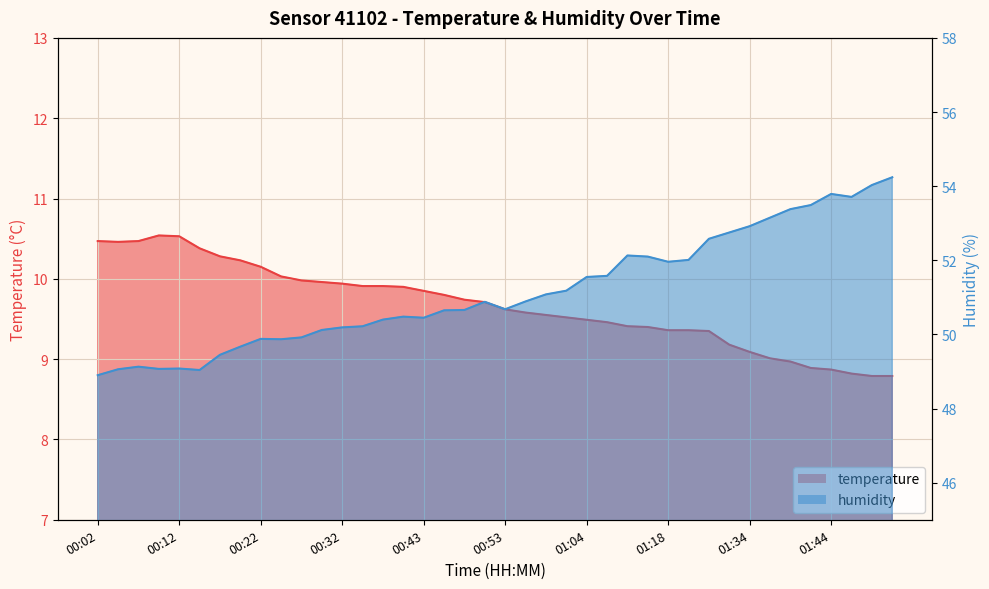

Reading right to left, extract all data points from this chart.

temperature: 01:52=8.8	01:50=8.8	01:47=8.8	01:44=8.9	01:42=8.9	01:39=9.0	01:36=9.0	01:34=9.1	01:31=9.2	01:26=9.3	01:20=9.4	01:18=9.4	01:15=9.4	01:12=9.4	01:06=9.5	01:04=9.5	01:01=9.5	00:58=9.6	00:56=9.6	00:53=9.6	00:50=9.7	00:48=9.7	00:45=9.8	00:43=9.8	00:40=9.9	00:38=9.9	00:35=9.9	00:32=9.9	00:30=10.0	00:27=10.0	00:25=10.0	00:22=10.2	00:20=10.2	00:17=10.3	00:15=10.4	00:12=10.5	00:09=10.5	00:07=10.5	00:04=10.5	00:02=10.5
humidity: 01:52=54.2	01:50=54.0	01:47=53.7	01:44=53.8	01:42=53.5	01:39=53.4	01:36=53.1	01:34=52.9	01:31=52.8	01:26=52.6	01:20=52.0	01:18=52.0	01:15=52.1	01:12=52.1	01:06=51.6	01:04=51.5	01:01=51.2	00:58=51.1	00:56=50.9	00:53=50.7	00:50=50.9	00:48=50.7	00:45=50.6	00:43=50.5	00:40=50.5	00:38=50.4	00:35=50.2	00:32=50.2	00:30=50.1	00:27=49.9	00:25=49.9	00:22=49.9	00:20=49.7	00:17=49.5	00:15=49.0	00:12=49.1	00:09=49.1	00:07=49.1	00:04=49.1	00:02=48.9